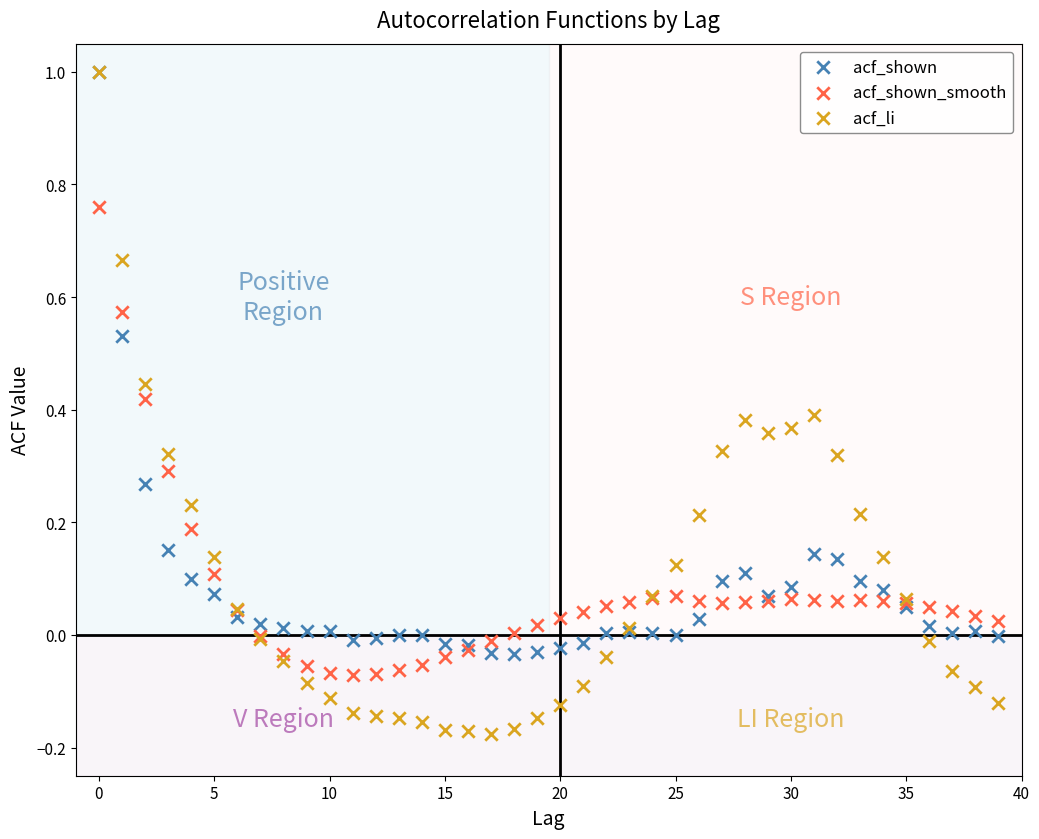

Which series has the largest Y range (max minus min)?

acf_li